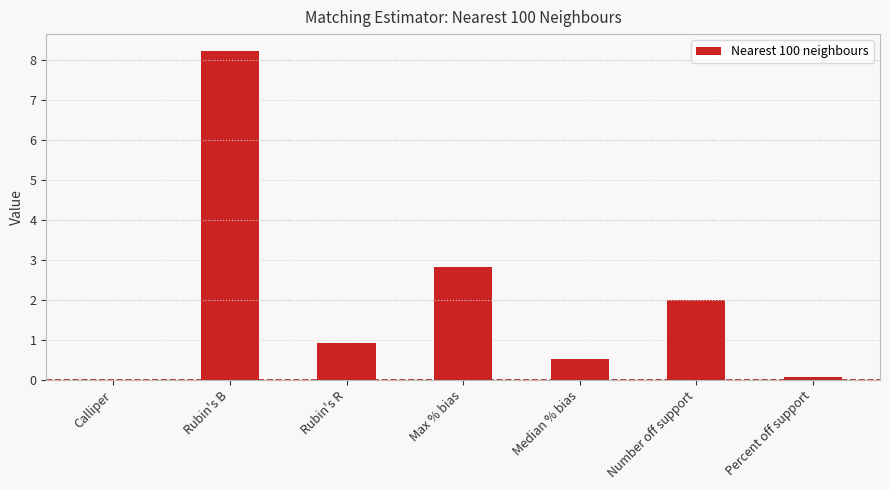

Does the chart contain stacked bars?

No